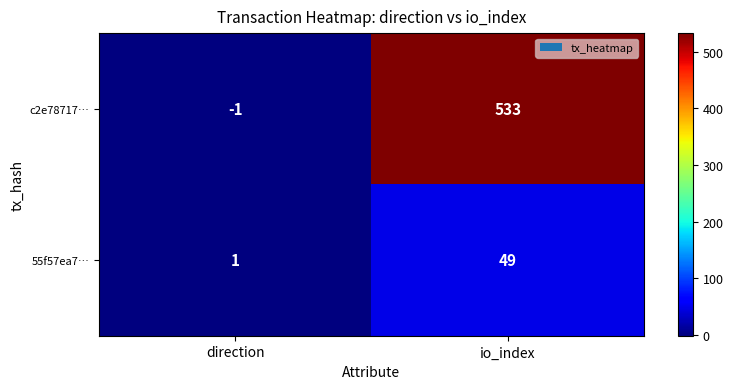

Read the 55f57ea7… value at direction.

1